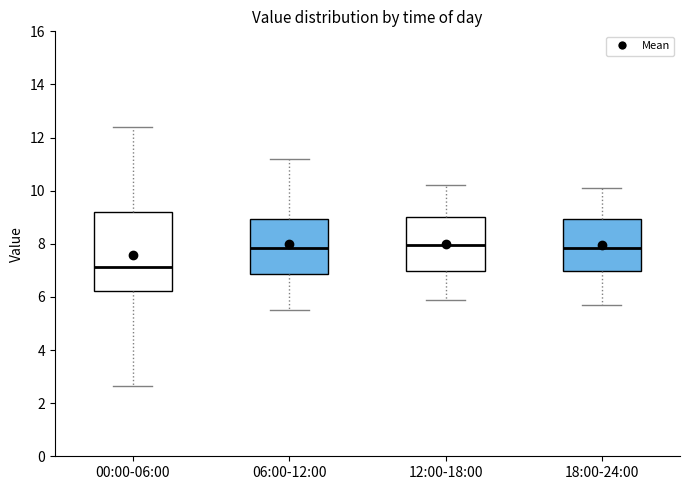

Comparing the boxes themselves (not the whiskers), which one is the tallest?

00:00-06:00